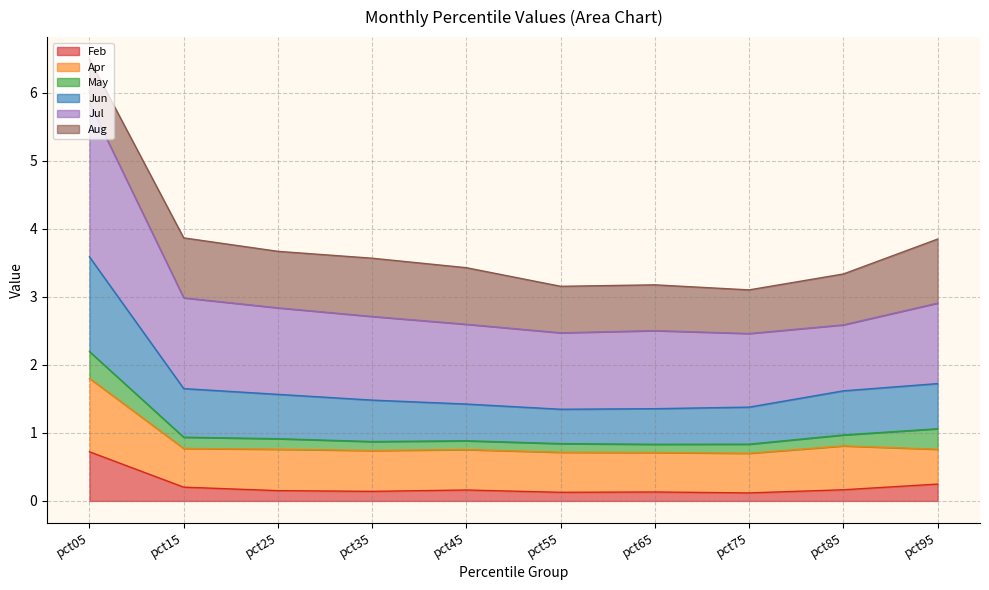

What is the value of the Jul point at the 2nd from the left?

3.0